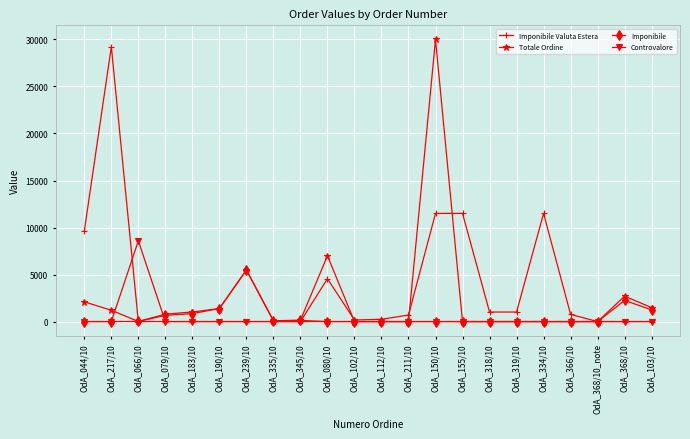

What position from the left is OdA_345/10?

9